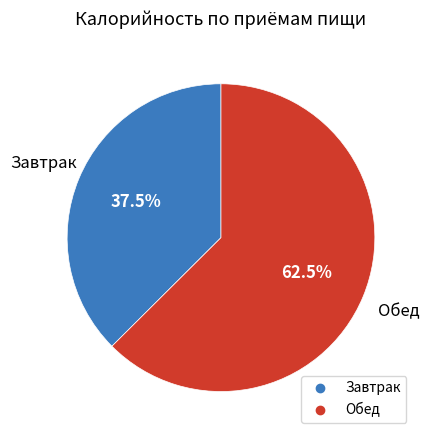

Rank the categories by value from highest to lowest.

Обед, Завтрак